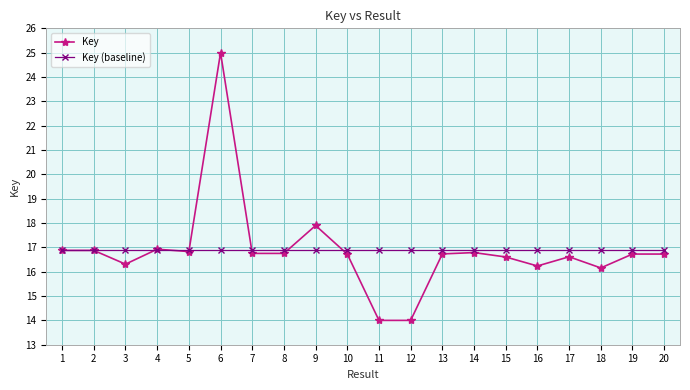

At which category does the chart reach its peak across all series?

6